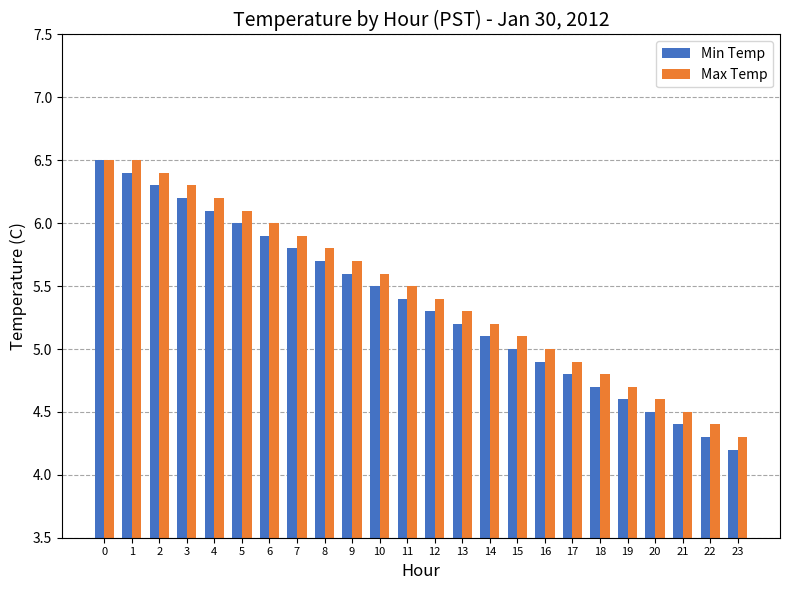

Reading left to right, list all the values displayed in this chart.

Min Temp: 0=6.5	1=6.4	2=6.3	3=6.2	4=6.1	5=6.0	6=5.9	7=5.8	8=5.7	9=5.6	10=5.5	11=5.4	12=5.3	13=5.2	14=5.1	15=5.0	16=4.9	17=4.8	18=4.7	19=4.6	20=4.5	21=4.4	22=4.3	23=4.2
Max Temp: 0=6.5	1=6.5	2=6.4	3=6.3	4=6.2	5=6.1	6=6.0	7=5.9	8=5.8	9=5.7	10=5.6	11=5.5	12=5.4	13=5.3	14=5.2	15=5.1	16=5.0	17=4.9	18=4.8	19=4.7	20=4.6	21=4.5	22=4.4	23=4.3